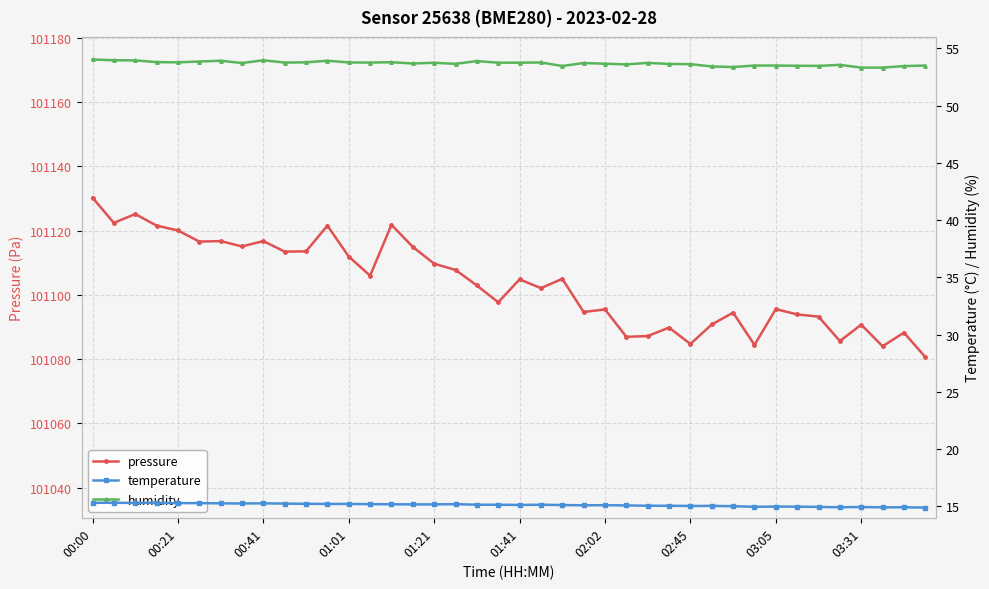

Is the value of temperature at 37 greater than the value of pressure at 23?

No